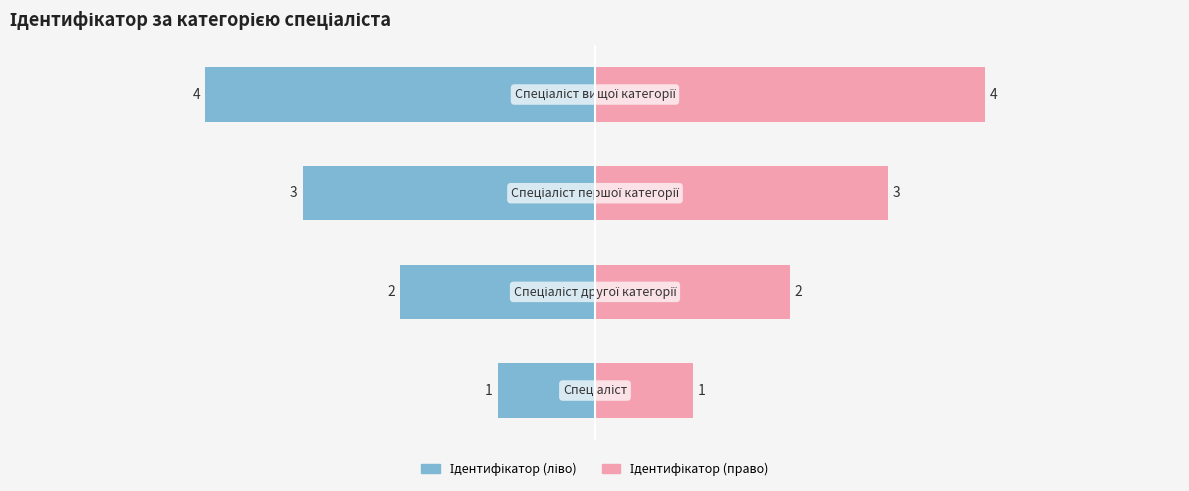

What is the difference between the Ідентифікатор (ліво) values at 0 and 1?

1